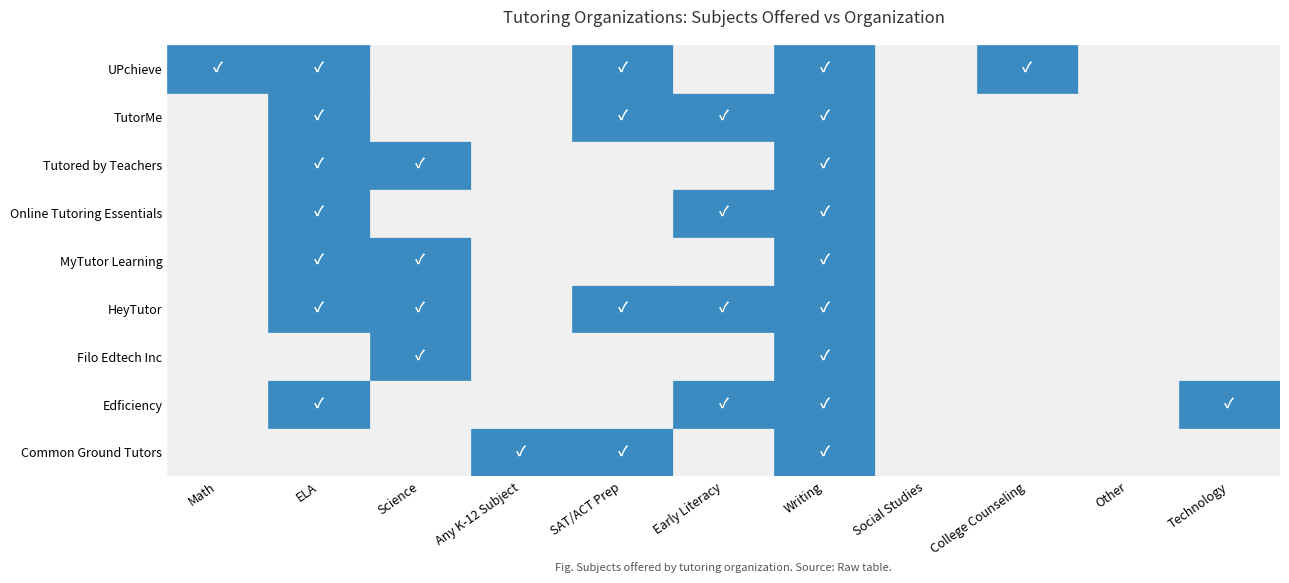

Which has a higher value, College Counseling or Any K-12 Subject?

Any K-12 Subject